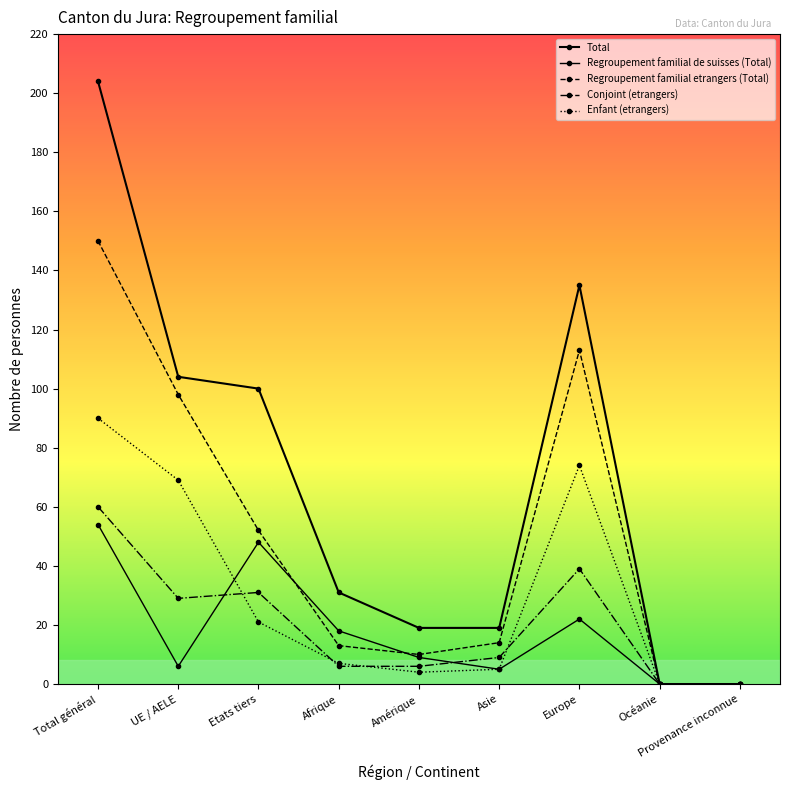

How many data points in Conjoint (etrangers) are less than 9?

4